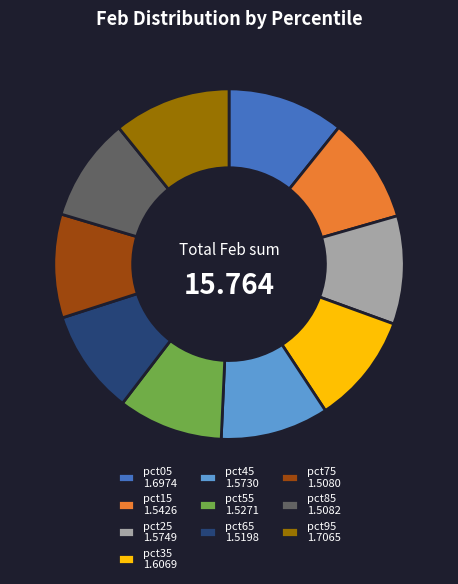

Do pct25 1.5749 and pct75 1.5080 together represent more than half of the pie?

No